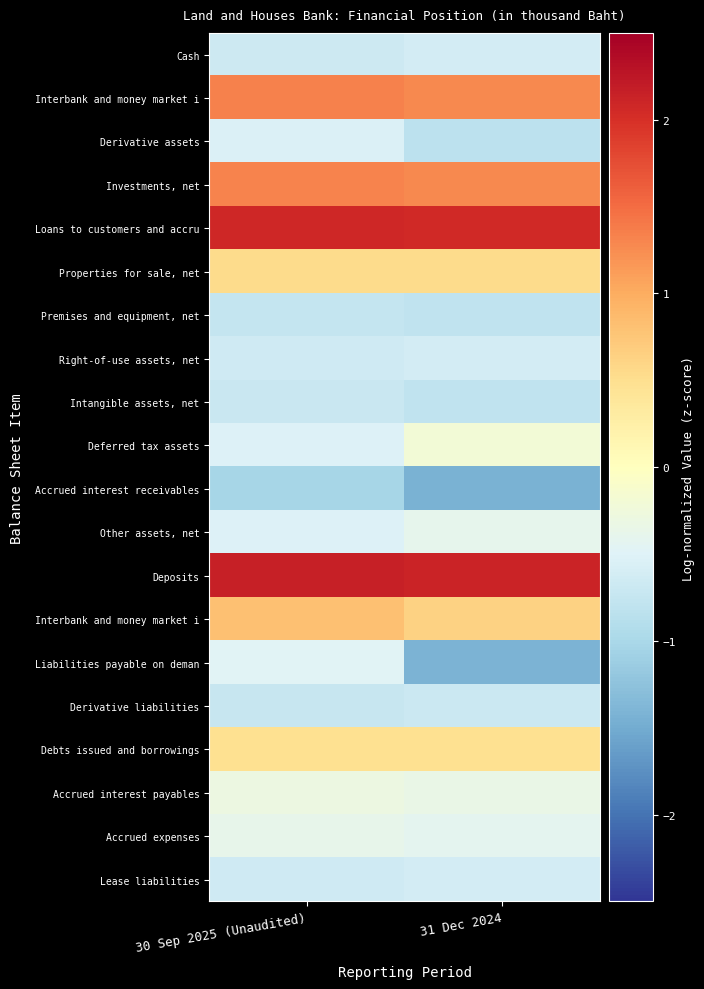

How many data points does each series have?

2